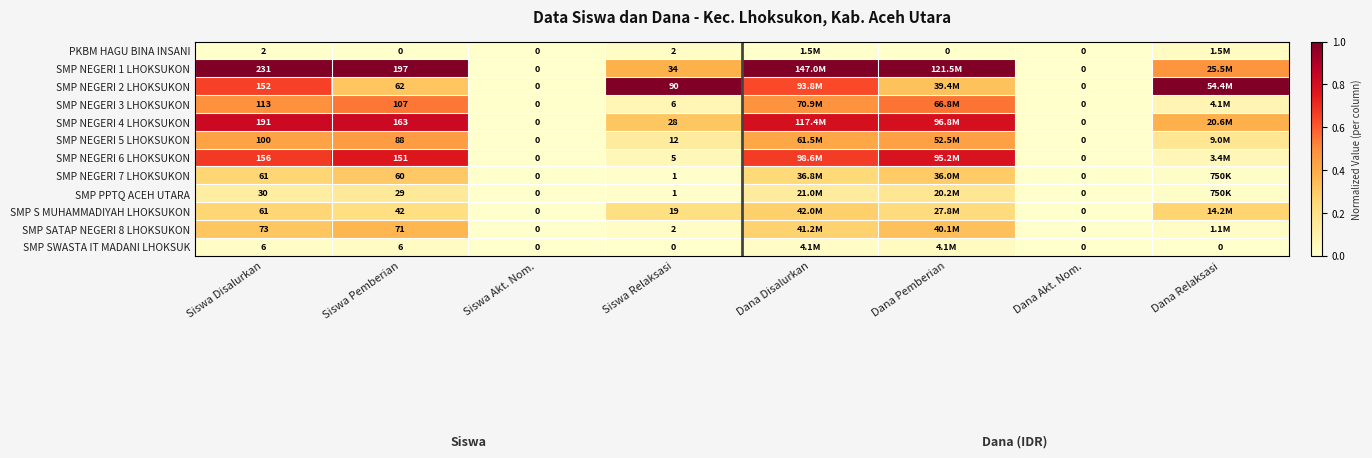

Count the number of categories in the chart.

8